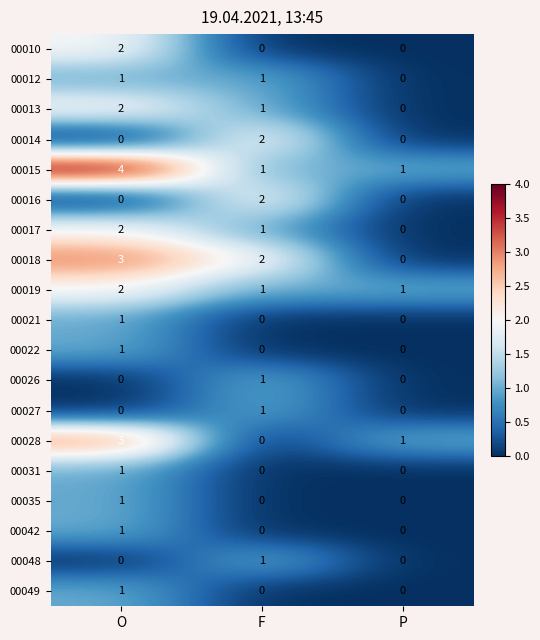

How many data points does each series have?

3